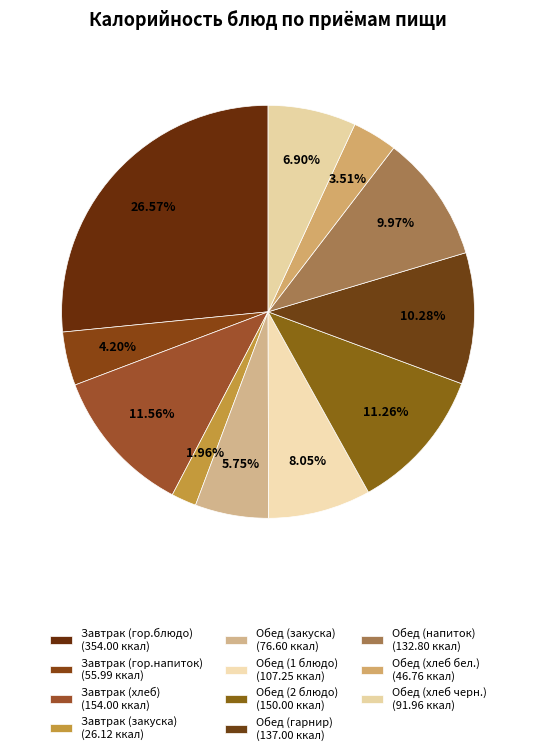

Does Завтрак (хлеб) account for over 50% of the chart?

No